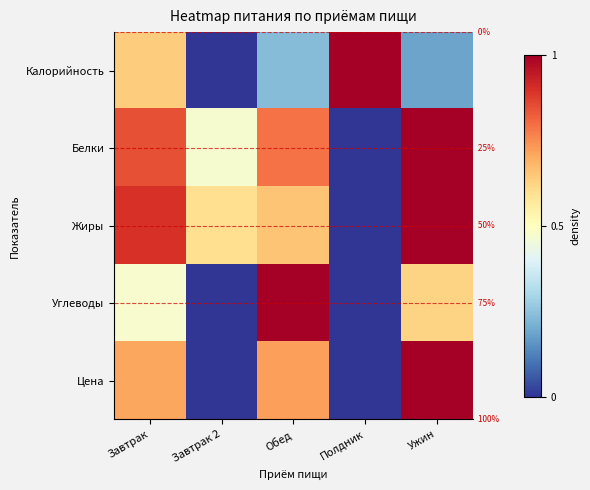

At how many categories does at least one series exceed 0?

5